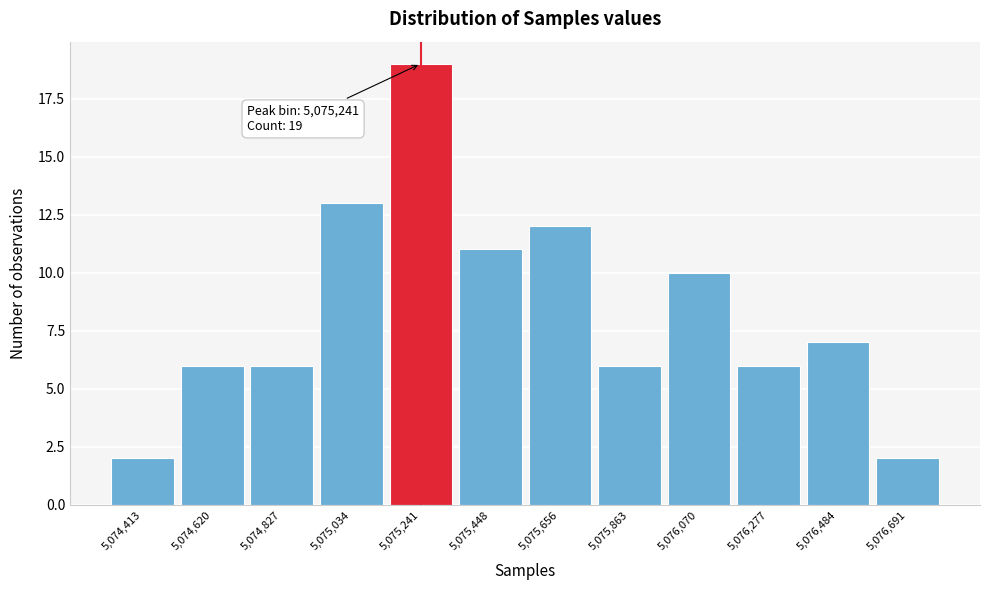

Over which range of the x-axis is the bar tallest?

5075150 to 5075350